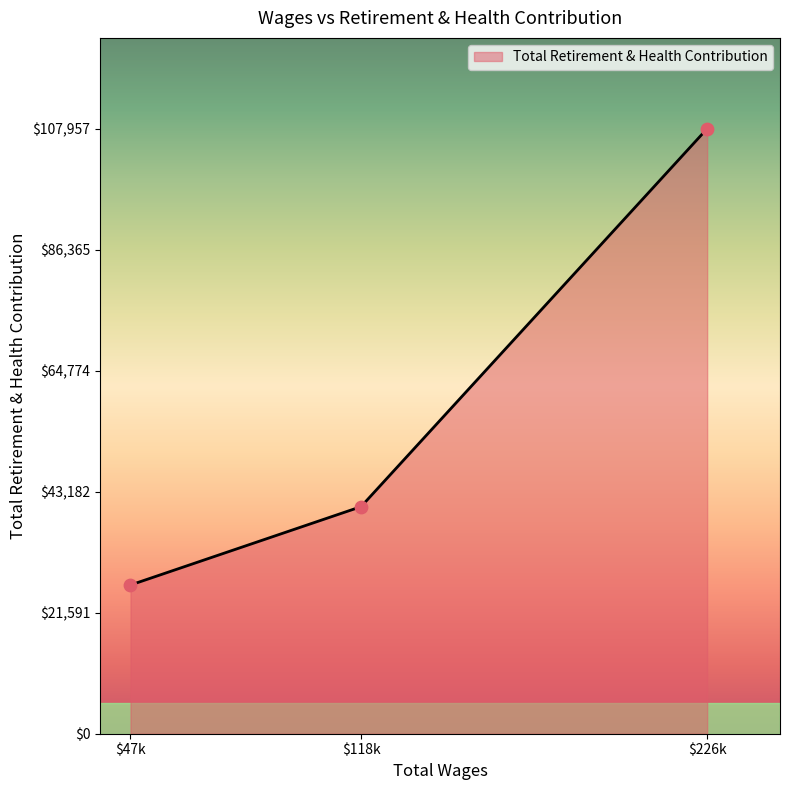

What is the maximum value shown in the chart?

107957